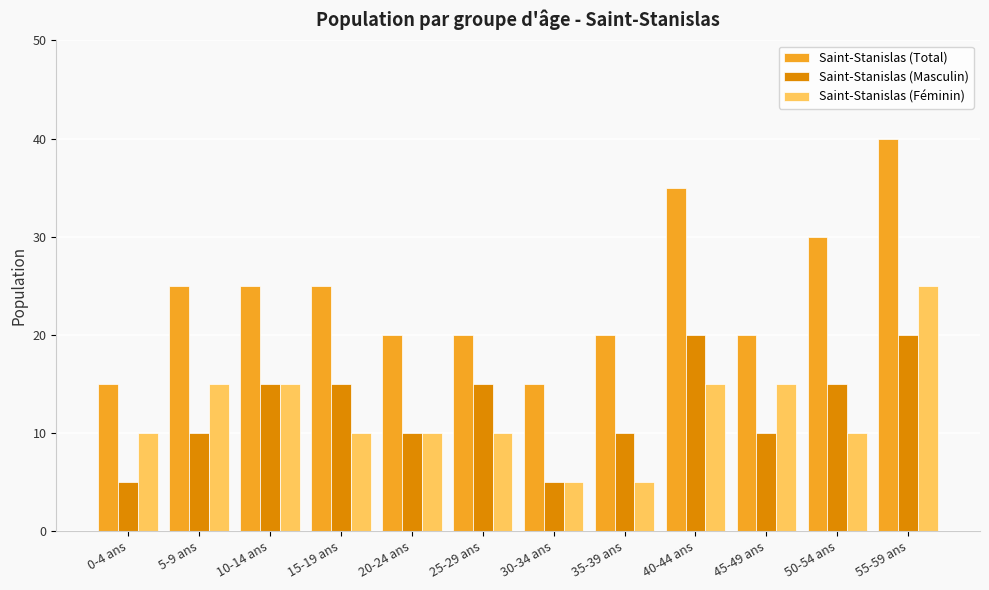

At 25-29 ans, list the series in order from smallest to largest.

Saint-Stanislas (Féminin), Saint-Stanislas (Masculin), Saint-Stanislas (Total)